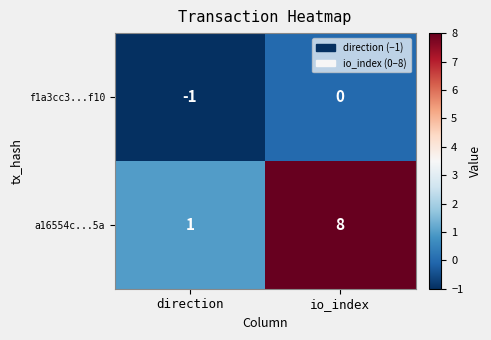

Reading right to left, what are all the values shown in this chart?

f1a3cc3...f10: io_index=0	direction=-1
a16554c...5a: io_index=8	direction=1